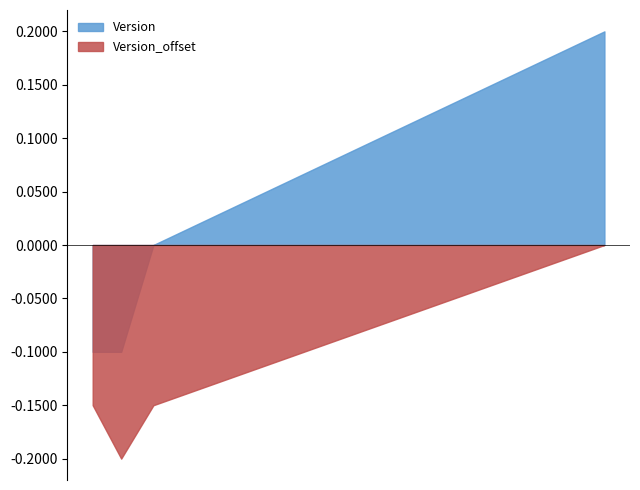

What is the difference between the maximum and second lowest values in the Version series?

0.3